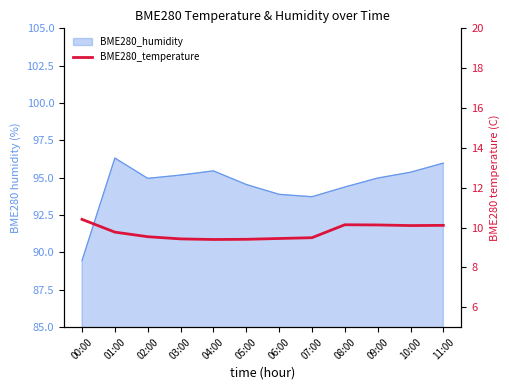

True or false: the data shows 9.4 at 06:00.

True